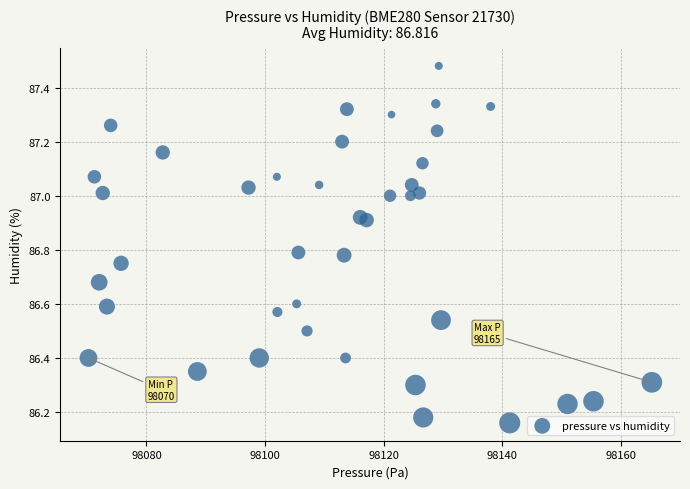

What is the range of X values (max minus min)?

95.0